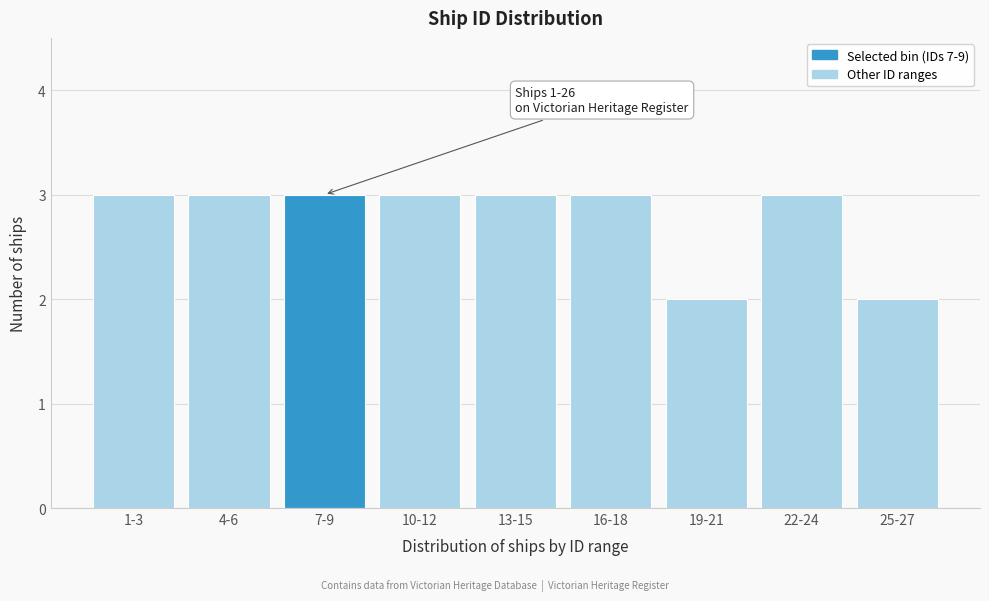

Reading left to right, extract all data points from this chart.

1-3=3	4-6=3	7-9=3	10-12=3	13-15=3	16-18=3	19-21=2	22-24=3	25-27=2